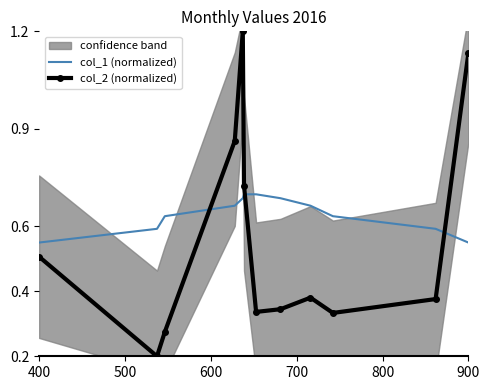

Is it true that col_2 (normalized) equals 0.7 at 400?

False